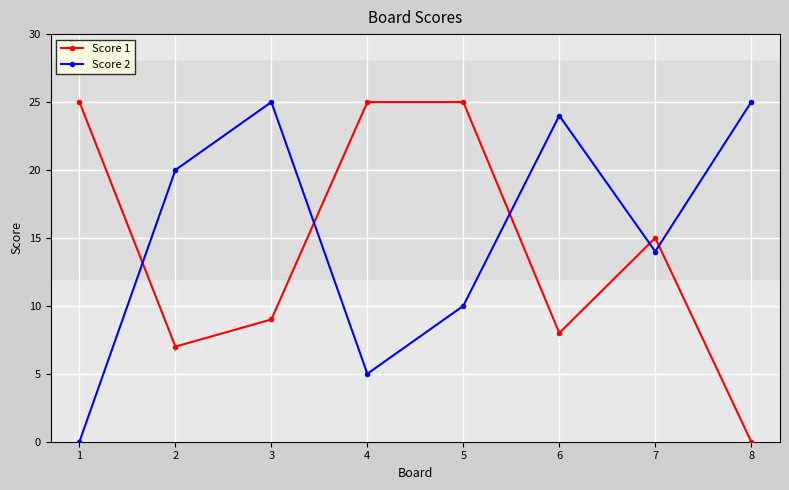

Rank the series at 2 from highest to lowest value.

Score 2, Score 1